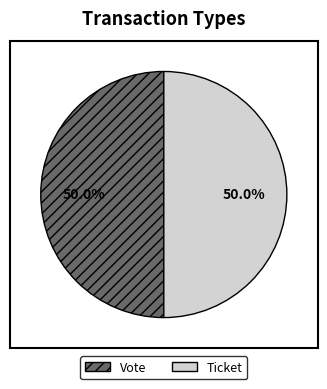

Is the sum of Ticket and Vote greater than half?

Yes